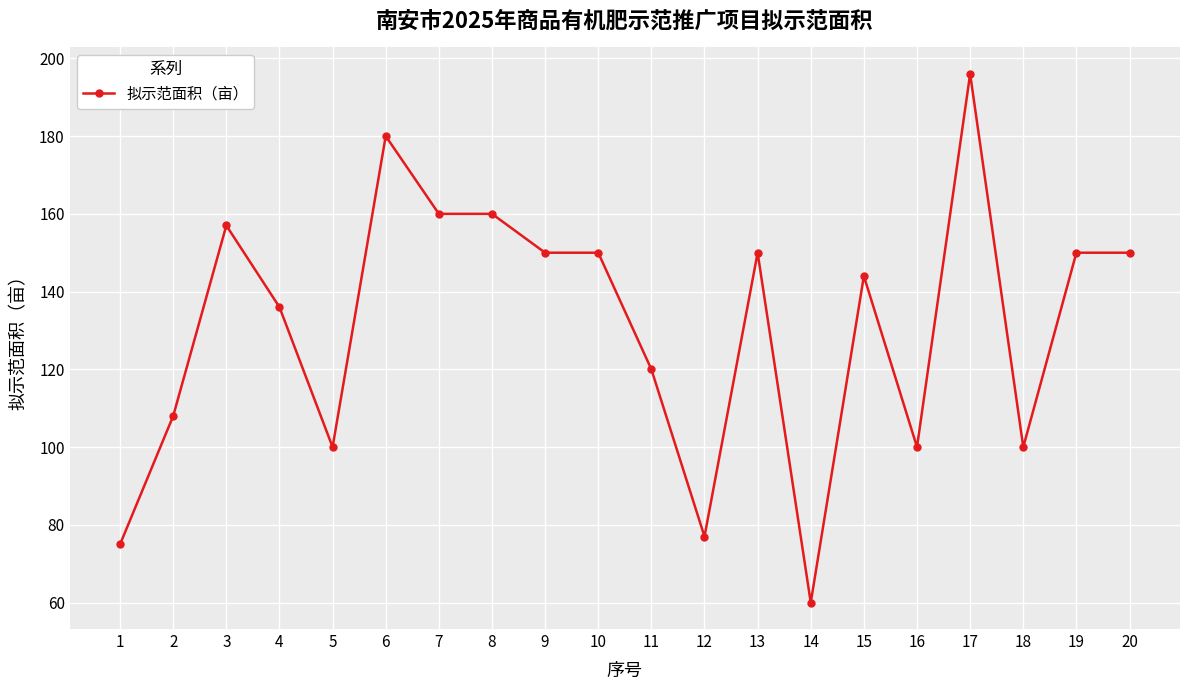

Reading left to right, transcribe all the data shown in this chart.

1=75	2=108	3=157	4=136	5=100	6=180	7=160	8=160	9=150	10=150	11=120	12=77	13=150	14=60	15=144	16=100	17=196	18=100	19=150	20=150